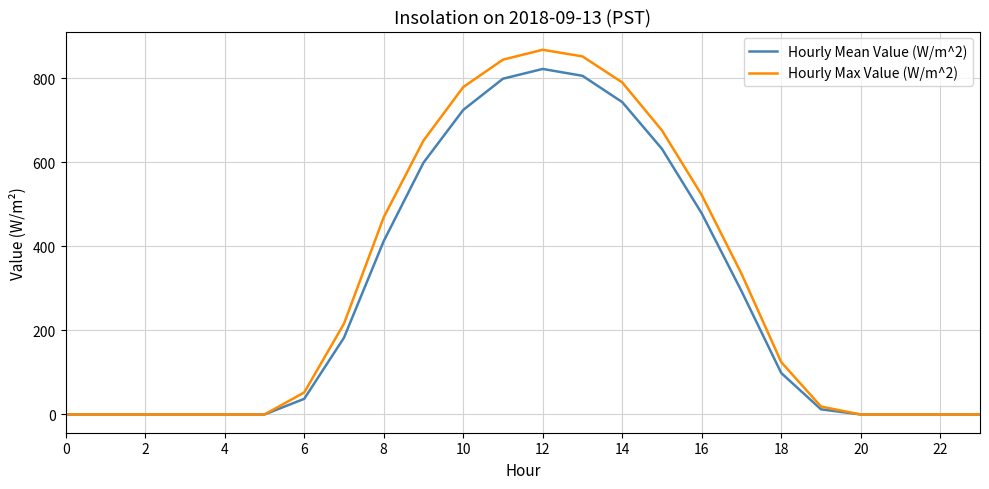

Which series has the widest spread of values?

Hourly Max Value (W/m^2)